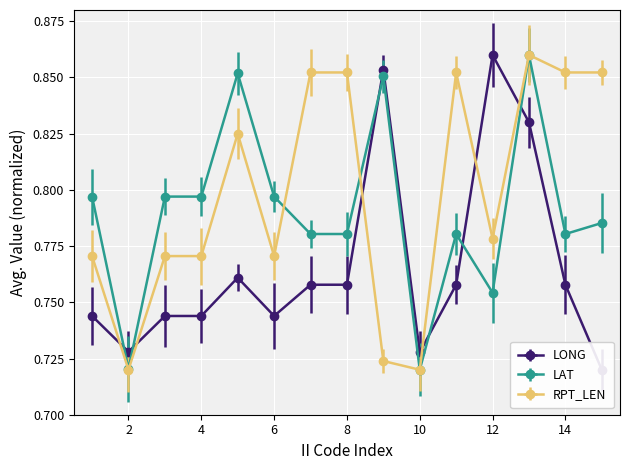

The LONG series shows 0.7 at 04. True or false?

True